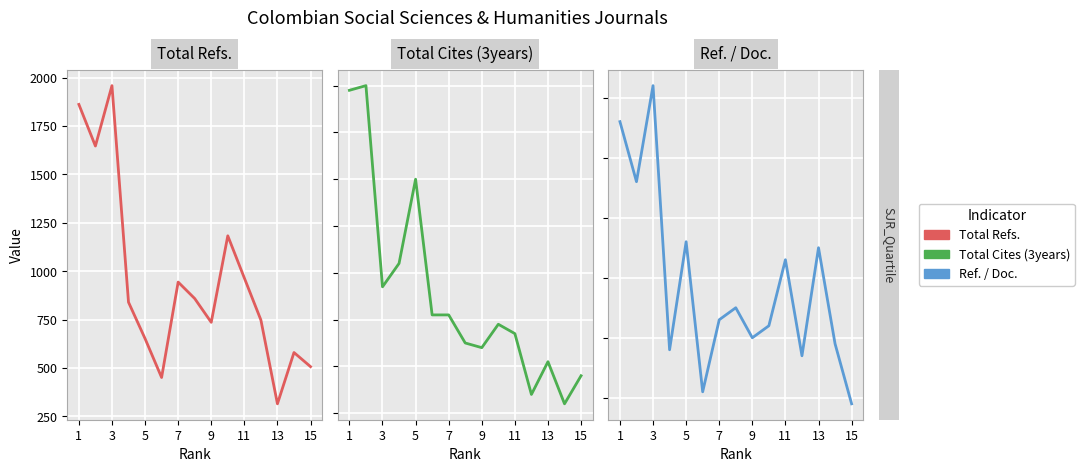

At how many categories does at least one series exceed 925?

6